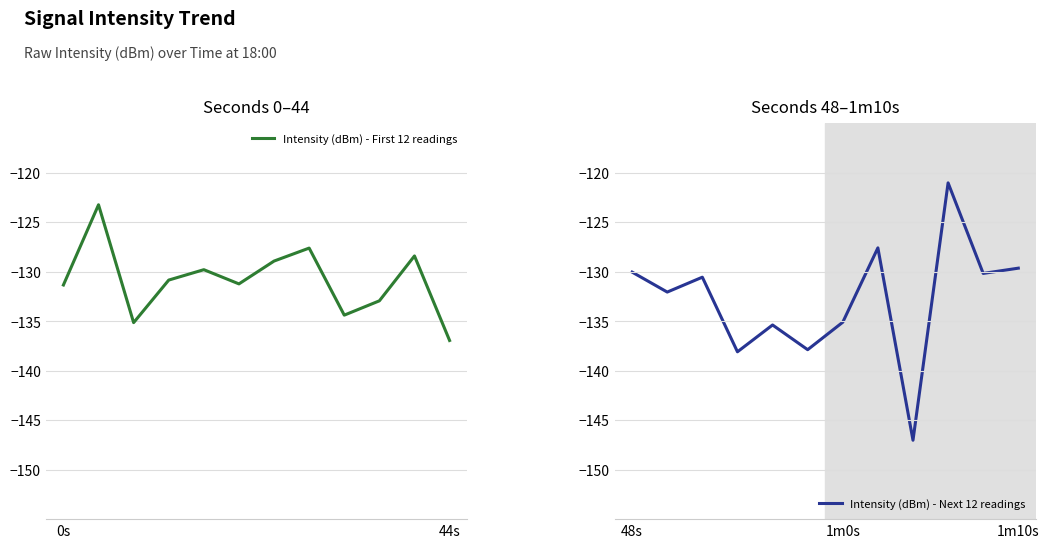

At how many categories does at least one series exceed -136?

12